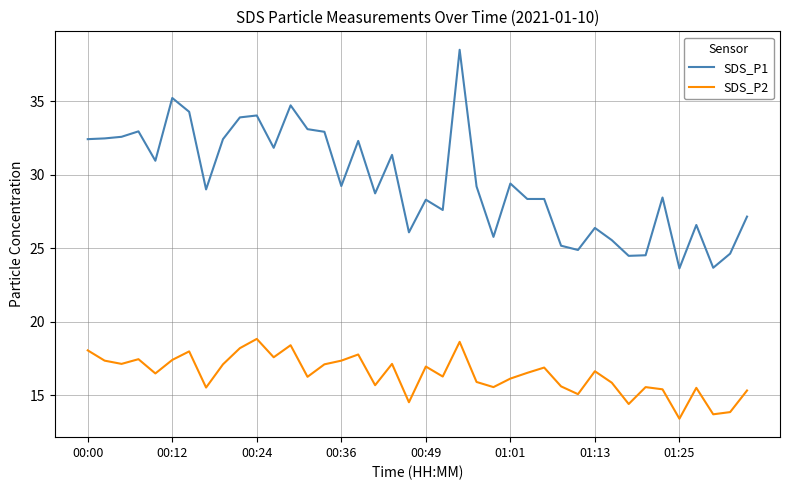

What is the highest value of the SDS_P2 series?

18.8